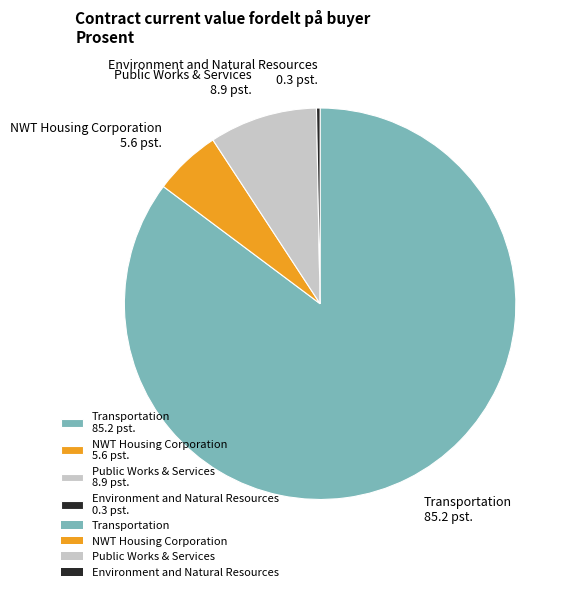

True or false: Environment and Natural Resources 0.3 pst. accounts for 14% of the total.

False